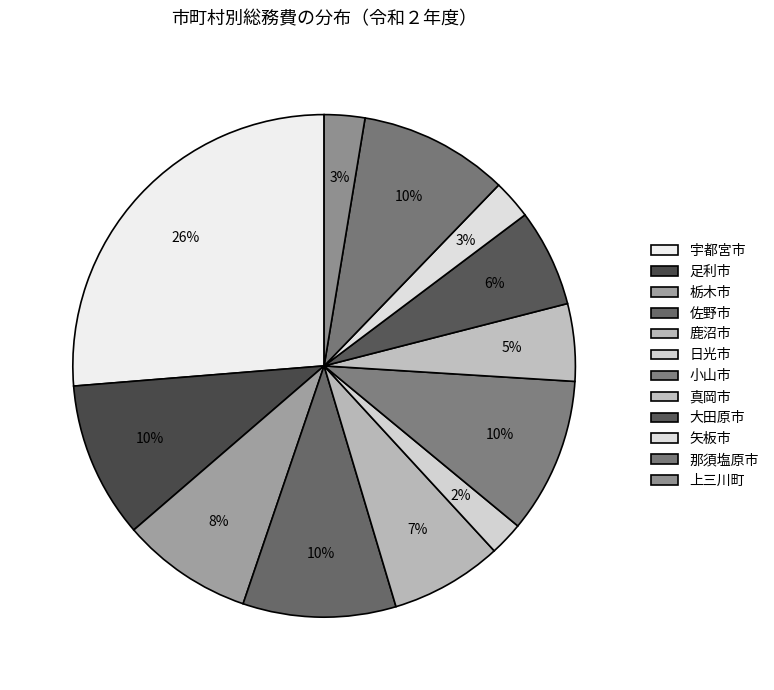

What percentage do 宇都宮市 and 那須塩原市 together represent?

35.9%